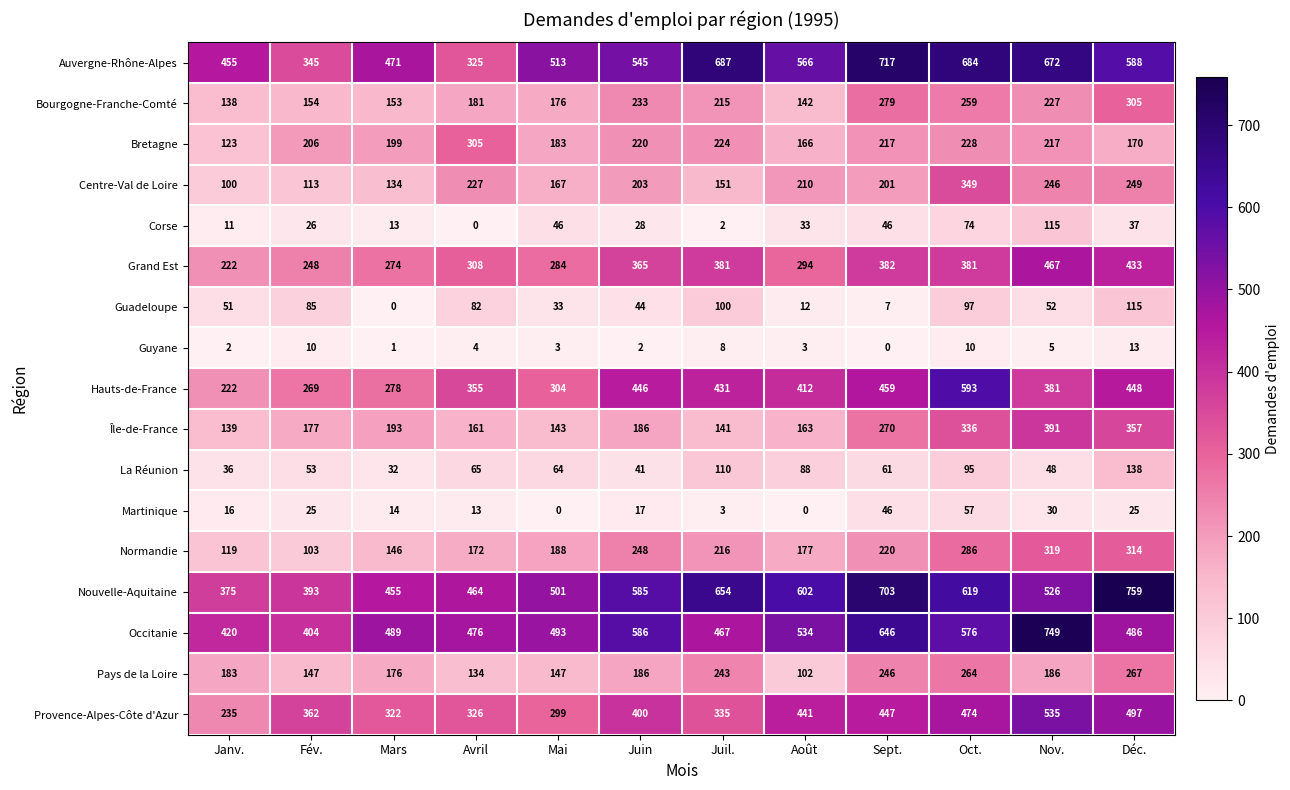

Where is Grand Est nearest to the value 344?

Juin